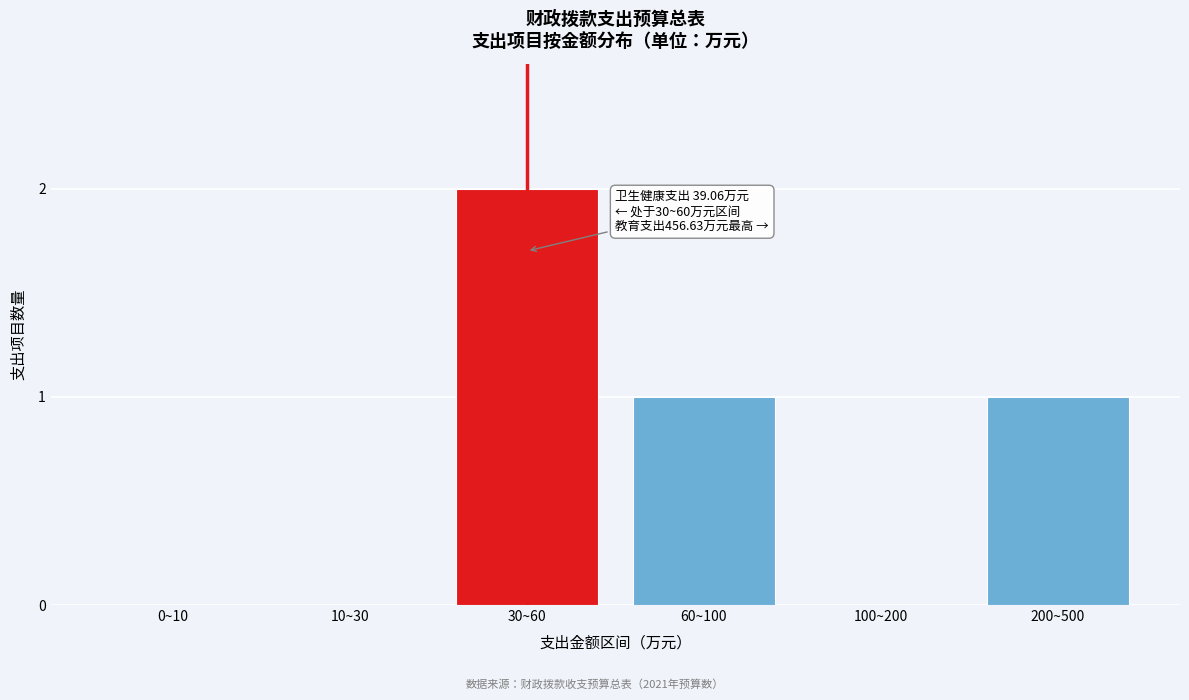

Reading left to right, transcribe all the data shown in this chart.

0~10=0	10~30=0	30~60=2	60~100=1	100~200=0	200~500=1